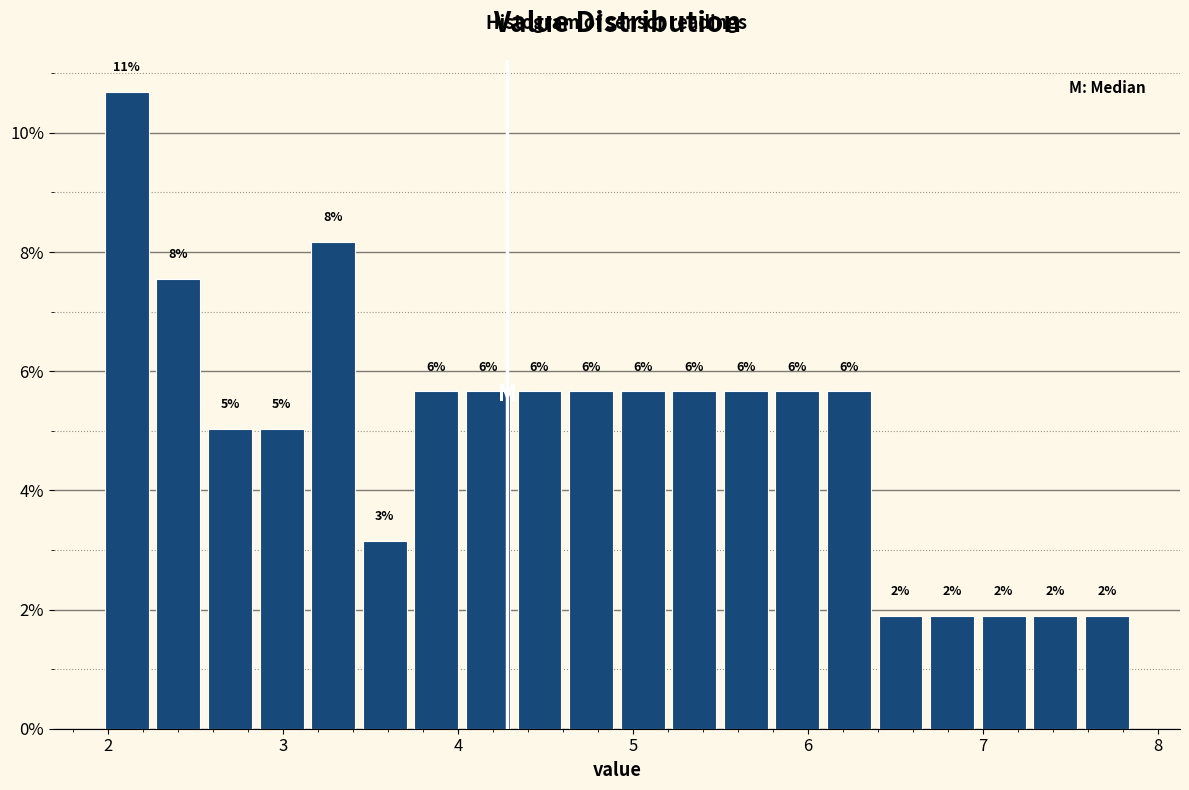

Read against the x-axis, roughly where is the centre of the tallest bar?

2.1